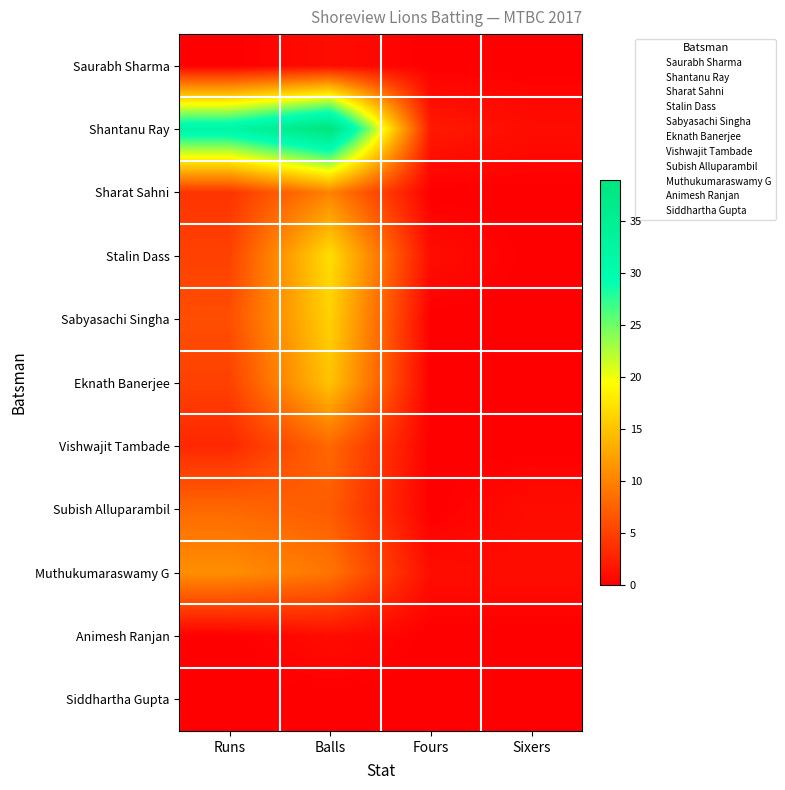

What is the total value across all series at Balls?

123